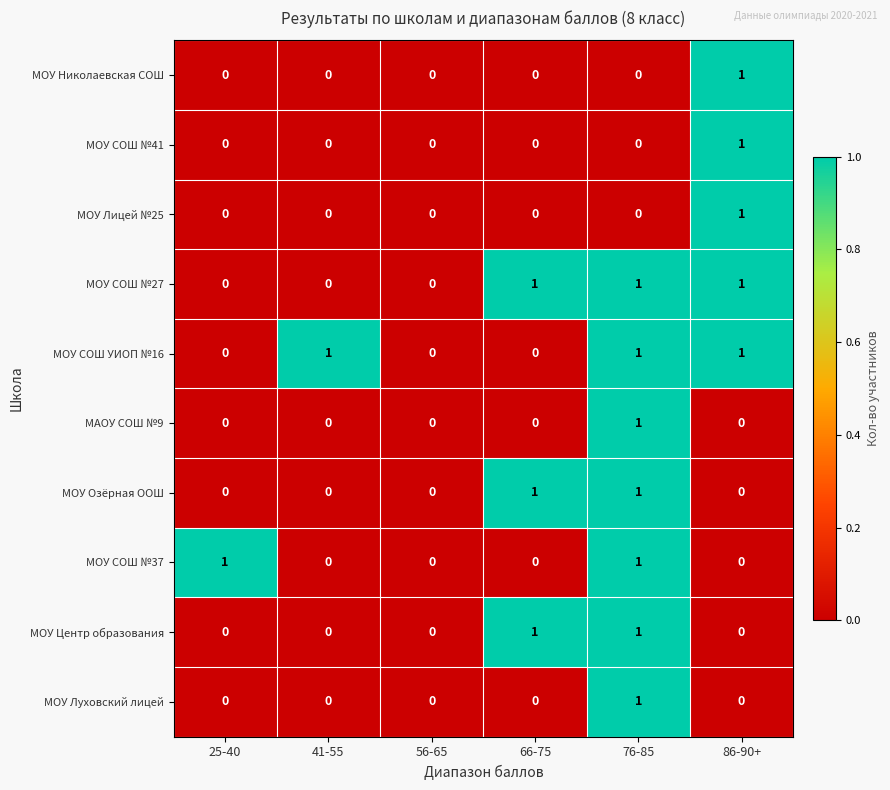

Between 25-40 and 56-65, which series saw the biggest shift?

МОУ СОШ №37